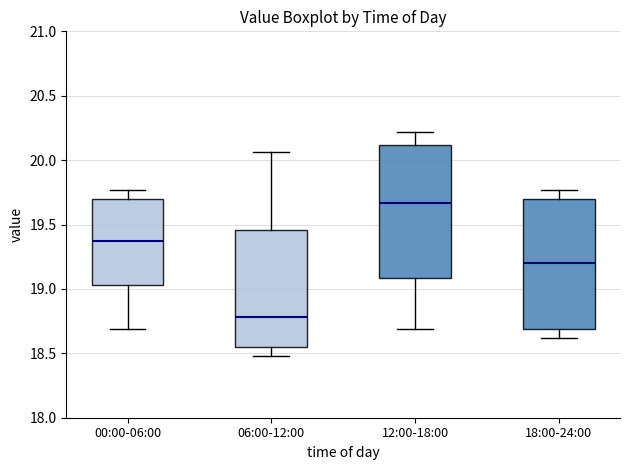

Reading left to right, transcribe this box plot: for each box, give where its median line is, the range the box spans, and where its two whiskers end, as read against the y-axis. The values are not printed on the chart, so give them approximately, as read against the axis.

00:00-06:00: median 19.40, box 19.05 to 19.70, whiskers 18.70 to 19.75
06:00-12:00: median 18.80, box 18.55 to 19.45, whiskers 18.50 to 20.05
12:00-18:00: median 19.65, box 19.10 to 20.10, whiskers 18.70 to 20.20
18:00-24:00: median 19.20, box 18.70 to 19.70, whiskers 18.60 to 19.75